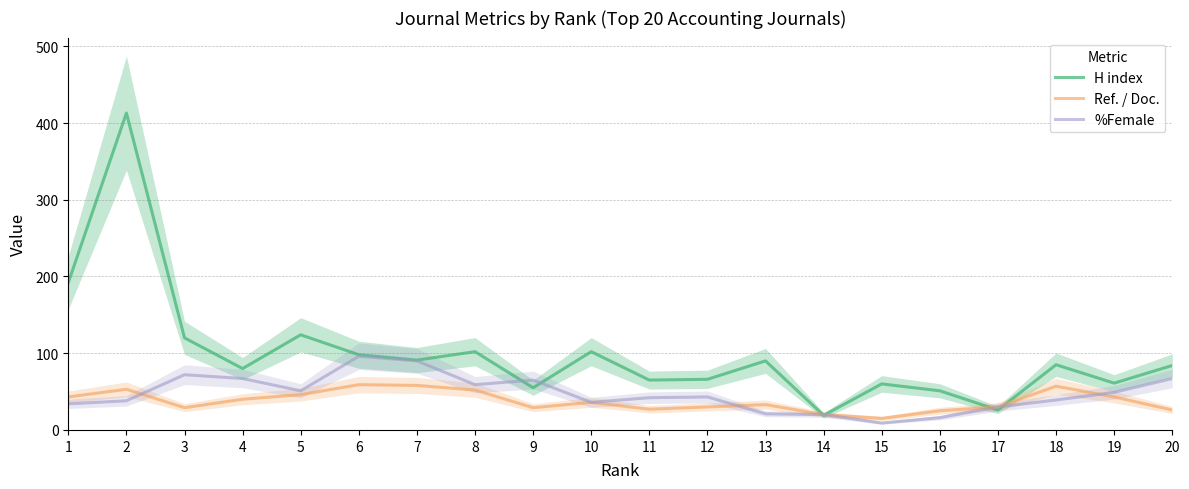

The value of H index at 3 is 120. True or false?

True